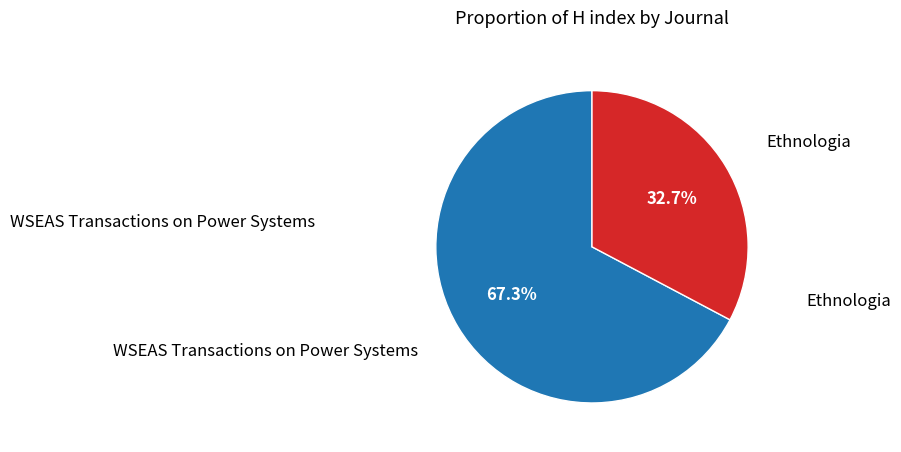

Is there any slice that represents more than half of the pie?

Yes